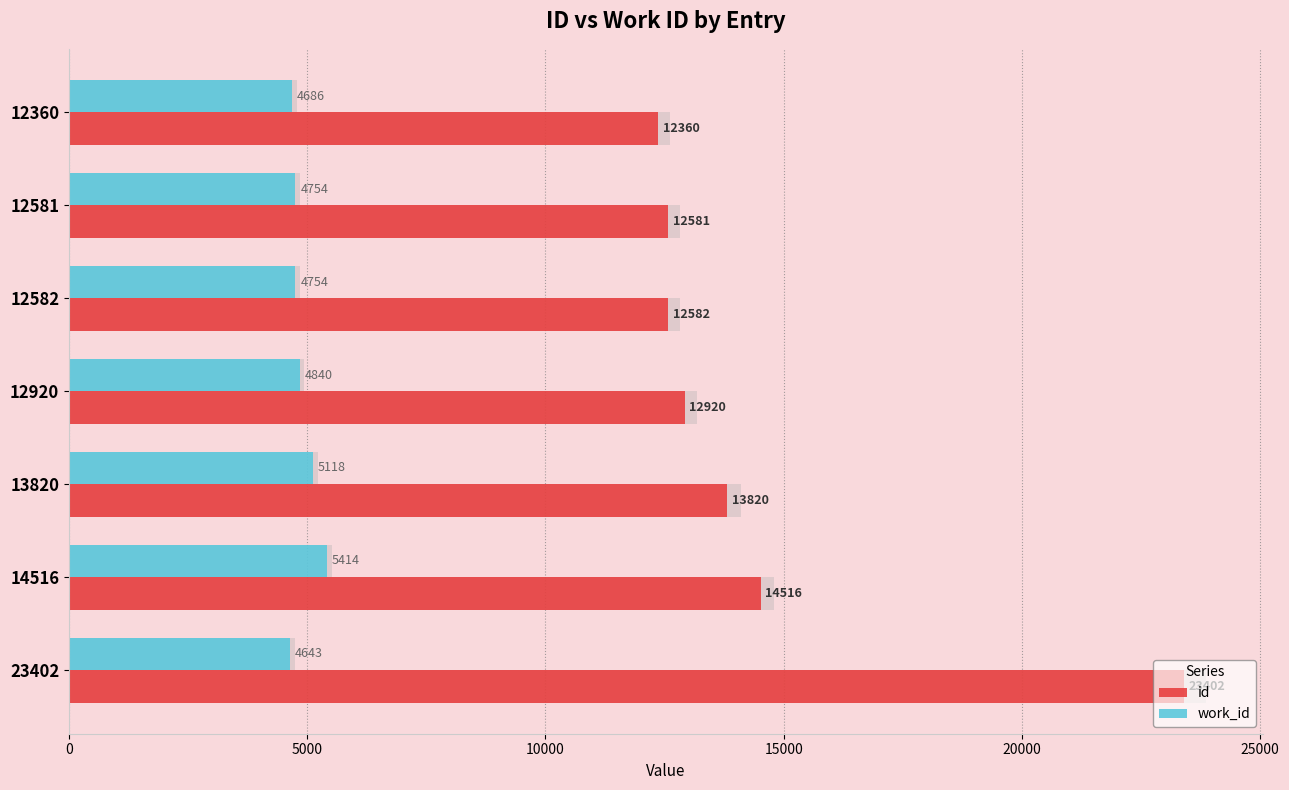

What is the value of the work_id bar at the 6th from the left?

5414